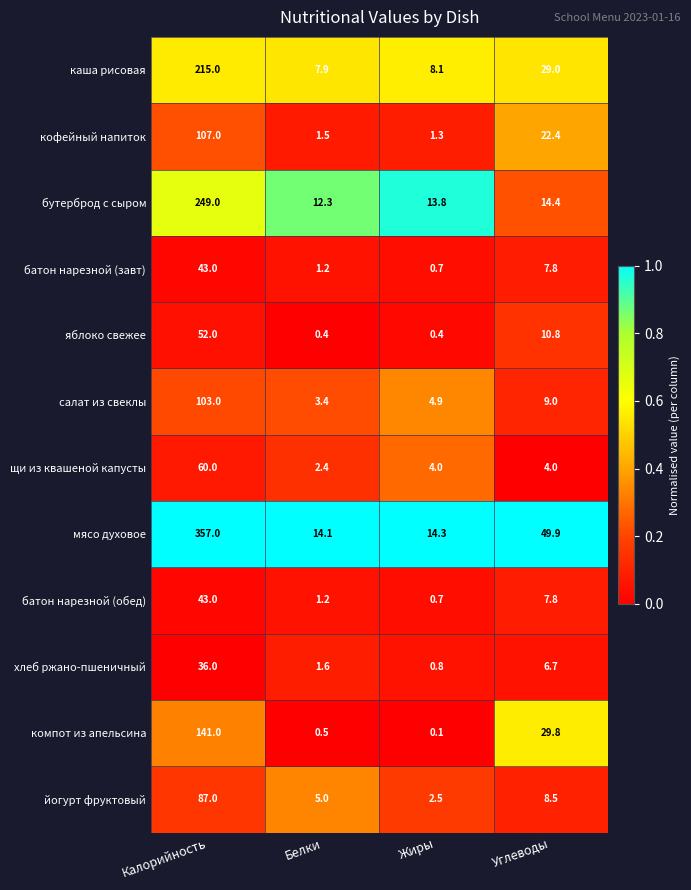

Which series has the largest total across all categories?

мясо духовое